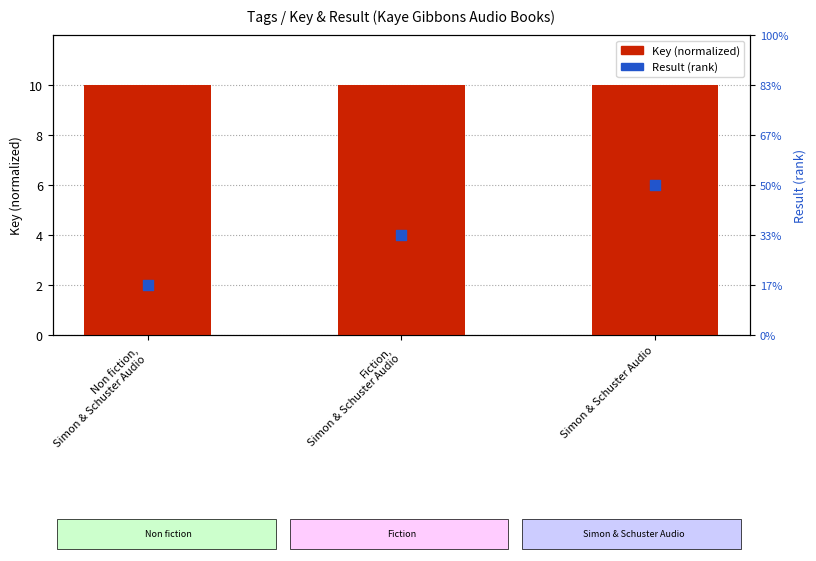

Which series has the largest Y range (max minus min)?

Result